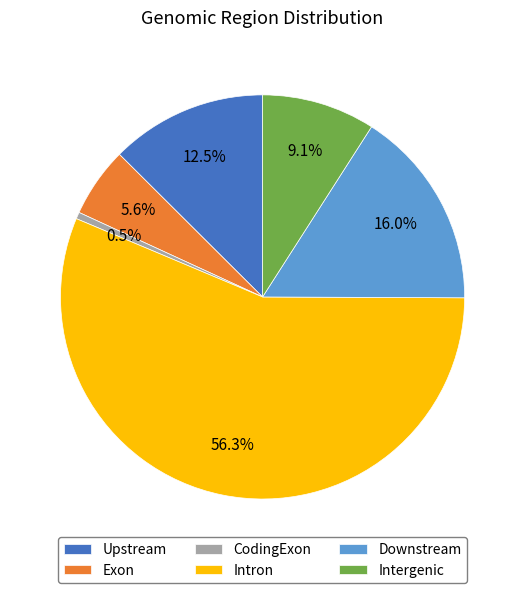

What is the ratio of the value at Exon to the value at Intergenic?

0.6